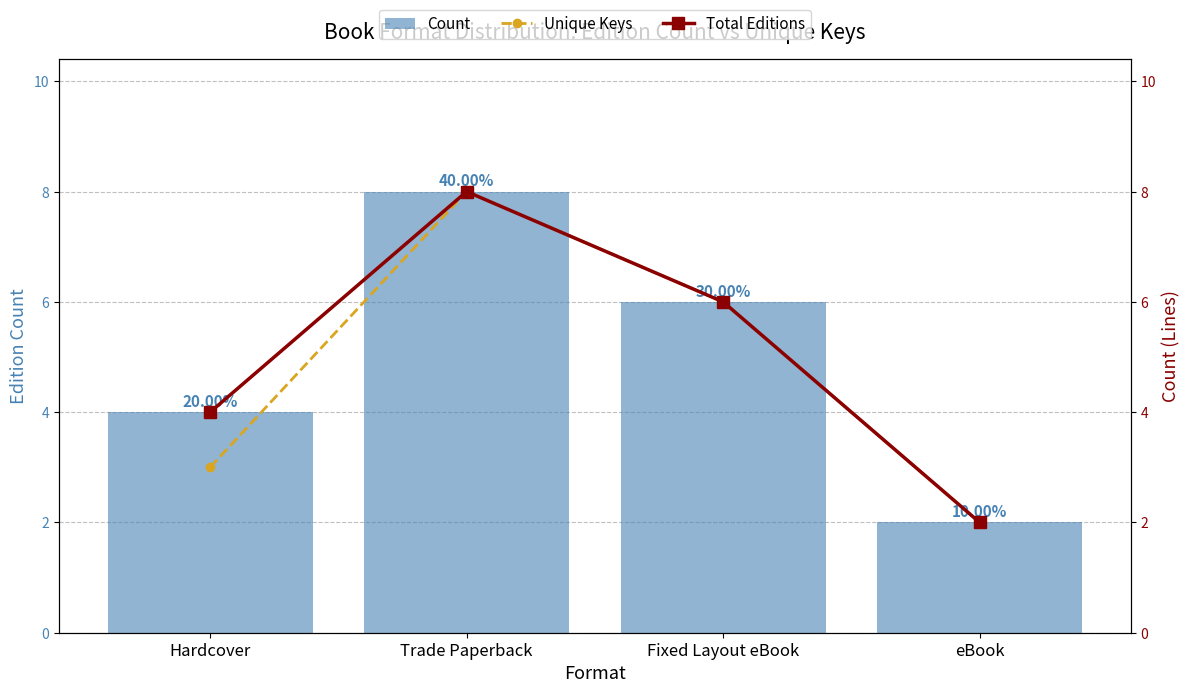

What is the difference between the maximum and minimum values in the Unique Keys series?

6